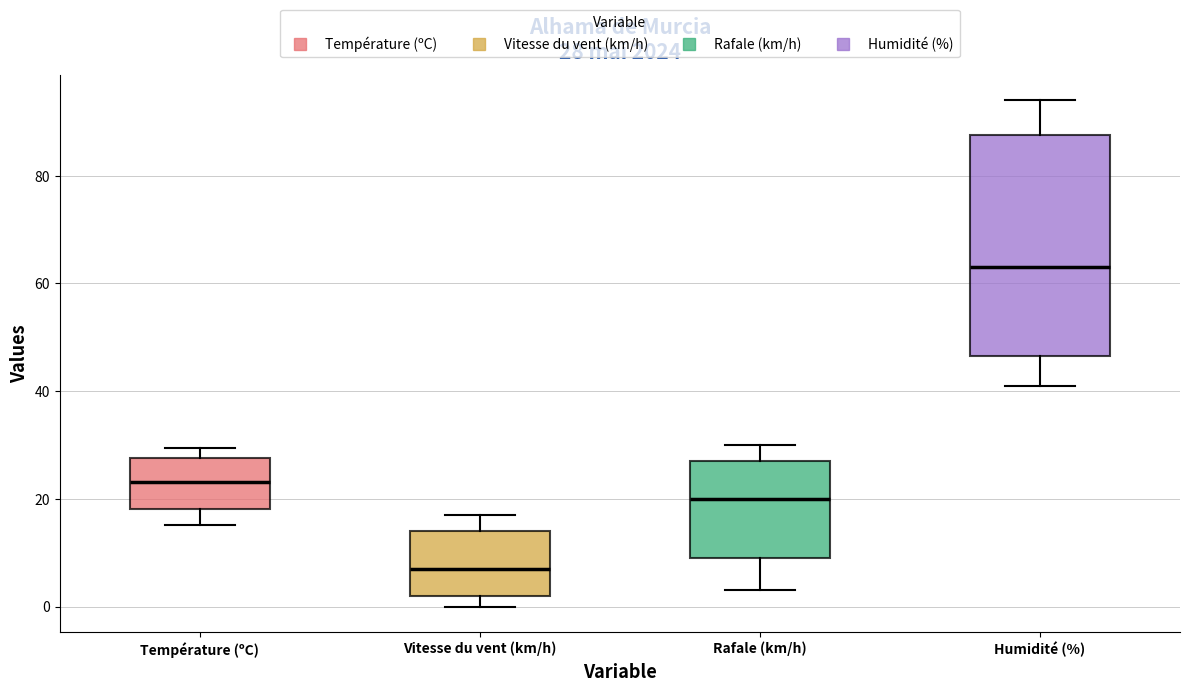

Which box is the tallest, from its lower edge to its upper edge?

Humidité (%)